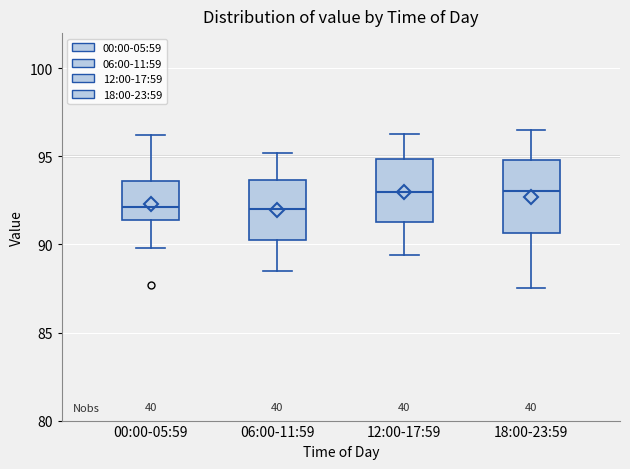

Where is the upper edge of the box for 00:00-05:59 on the y-axis? The values are not printed on the chart, so give them approximately, as read against the axis.

93.5